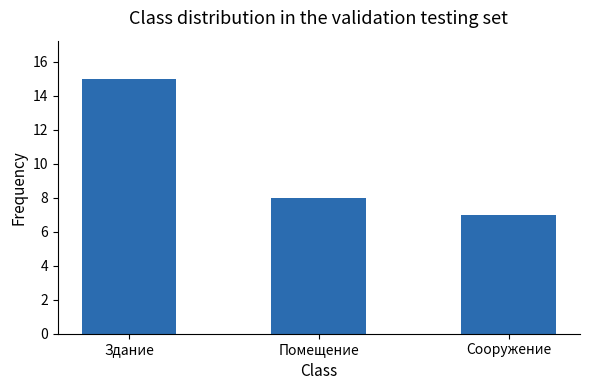

Are the bars grouped side by side (vs. stacked)?

No